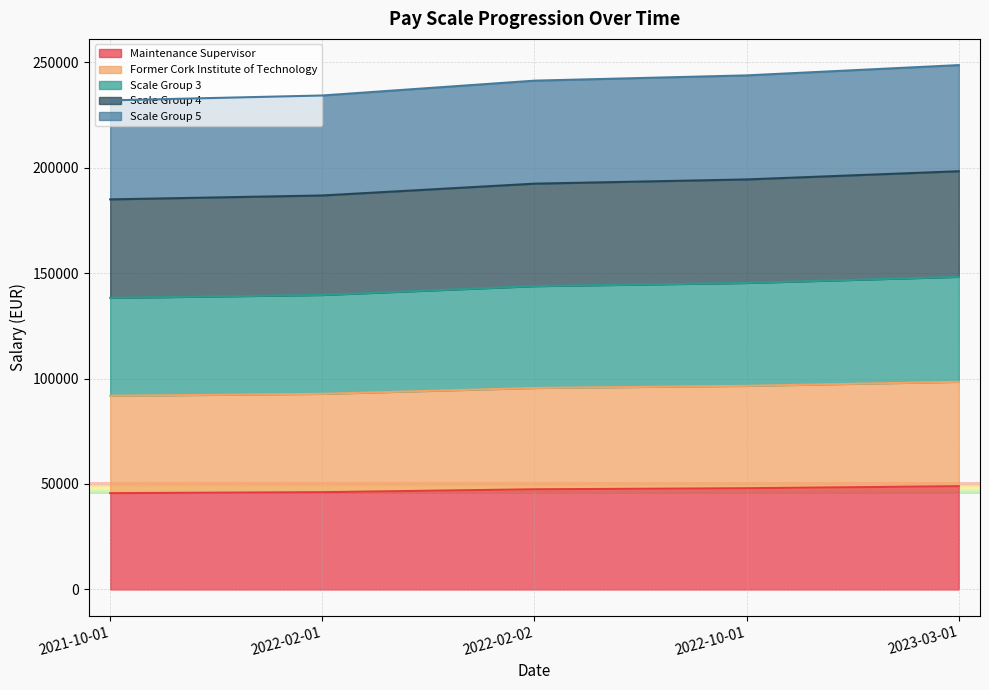

Which label corresponds to the largest value in the chart?

2023-03-01